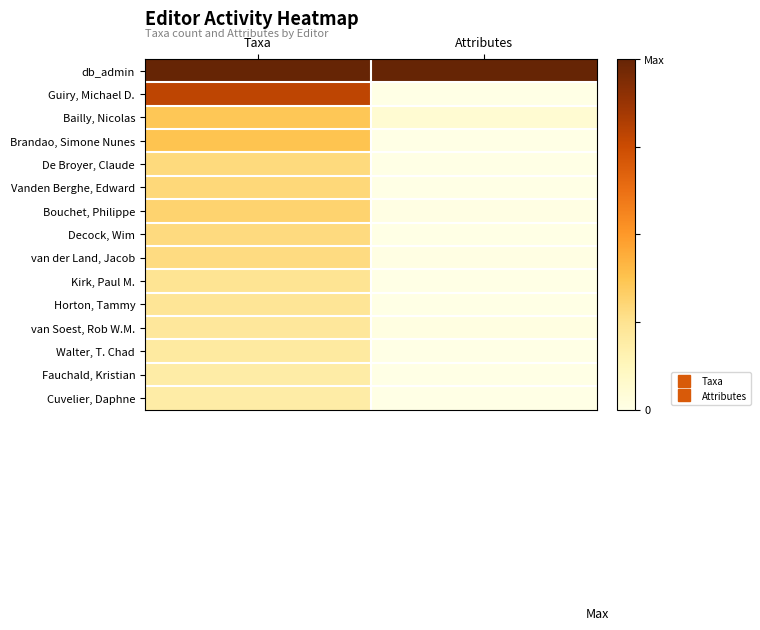

Count the number of data series in this chart.

15